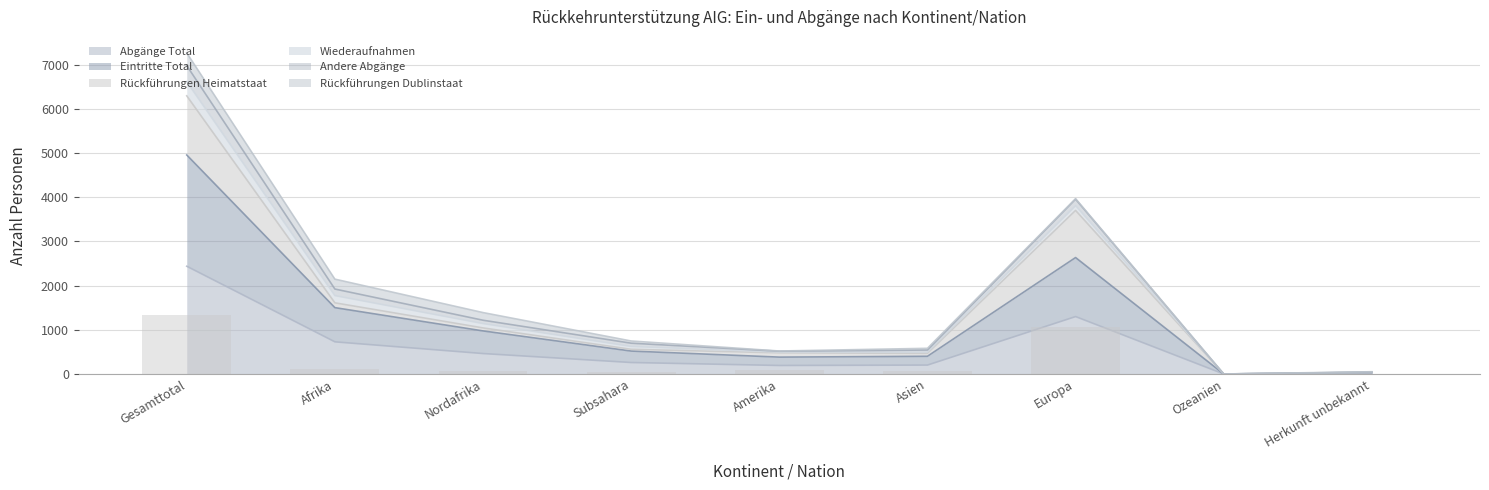

At which label is Abgänge Total closest to 1219?

Europa